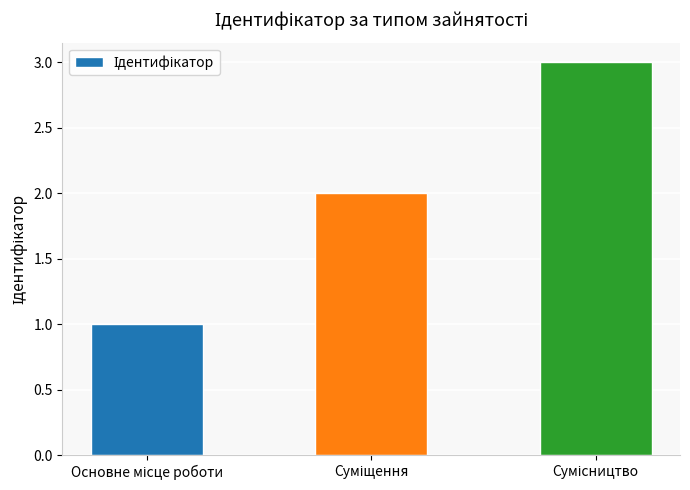

What is the maximum value shown in the chart?

3